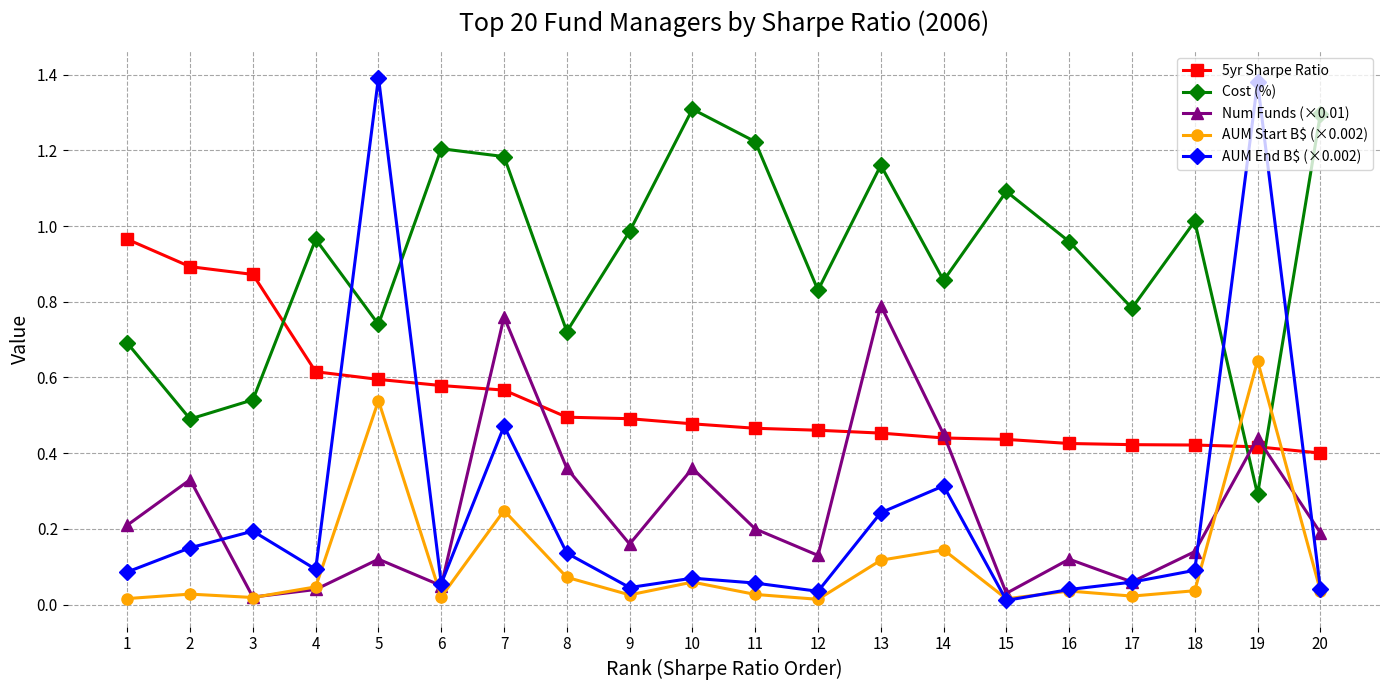

Is it true that 5yr Sharpe Ratio equals 0.7 at 17?

False